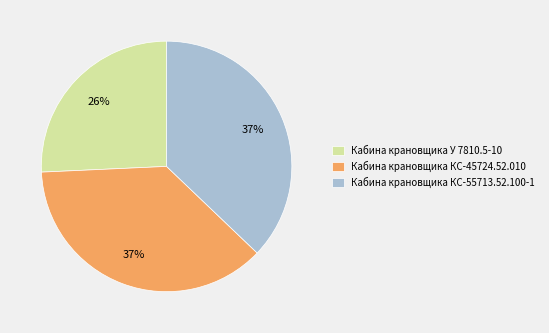

Is it true that Кабина крановщика КС-55713.52.100-1 is 47% of the pie?

False